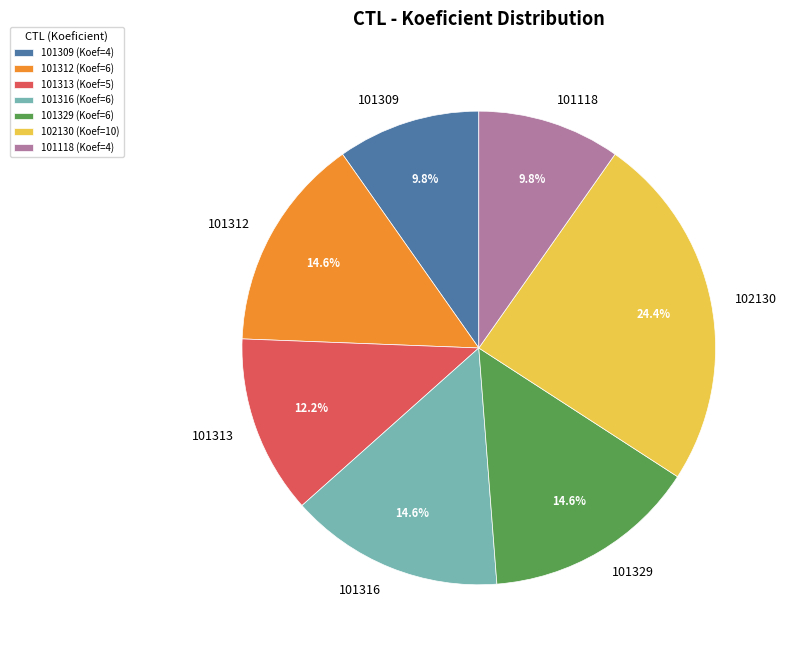

Is there any slice that represents more than half of the pie?

No